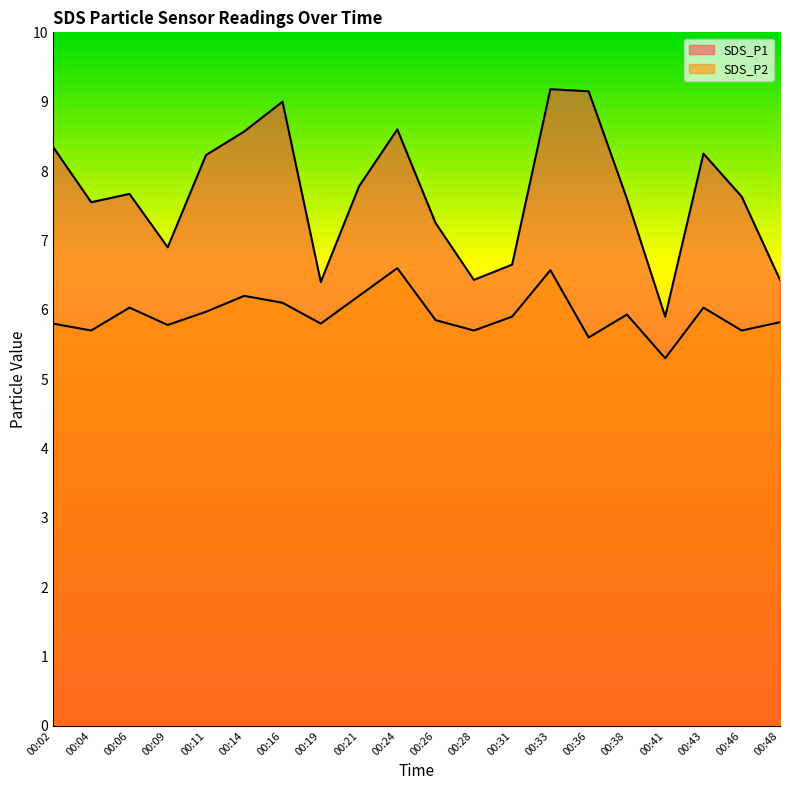

Reading left to right, transcribe all the data shown in this chart.

SDS_P1: 00:02=8.3	00:04=7.5	00:06=7.7	00:09=6.9	00:11=8.2	00:14=8.6	00:16=9.0	00:19=6.4	00:21=7.8	00:24=8.6	00:26=7.2	00:28=6.4	00:31=6.7	00:33=9.2	00:36=9.2	00:38=7.6	00:41=5.9	00:43=8.2	00:46=7.6	00:48=6.4
SDS_P2: 00:02=5.8	00:04=5.7	00:06=6.0	00:09=5.8	00:11=6.0	00:14=6.2	00:16=6.1	00:19=5.8	00:21=6.2	00:24=6.6	00:26=5.8	00:28=5.7	00:31=5.9	00:33=6.6	00:36=5.6	00:38=5.9	00:41=5.3	00:43=6.0	00:46=5.7	00:48=5.8